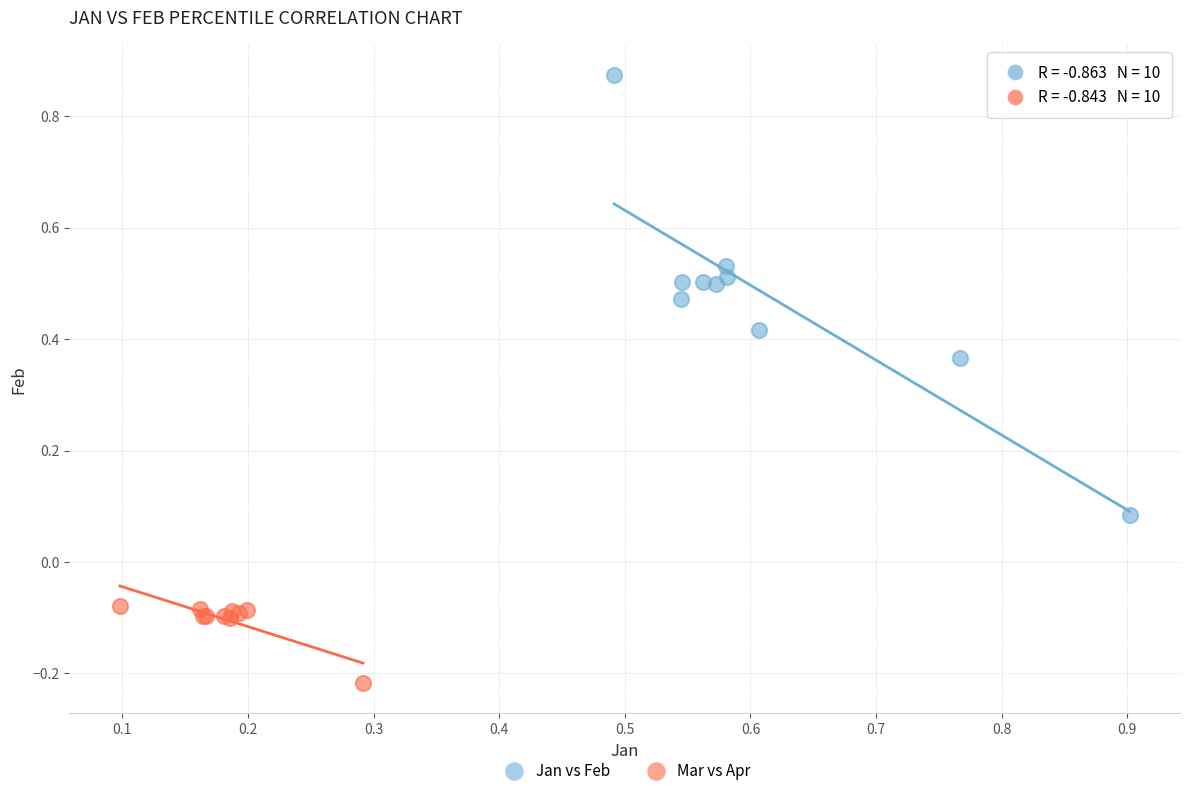

Which series reaches the maximum Y coordinate?

Jan vs Feb